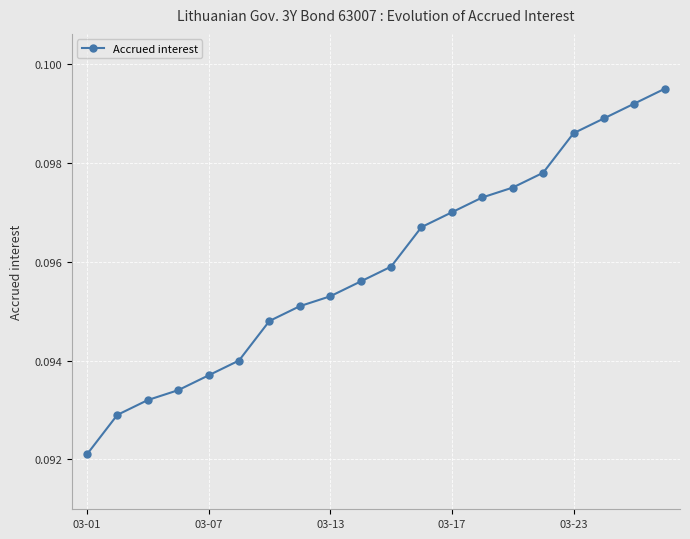

How many values are between 0 and 1?

20